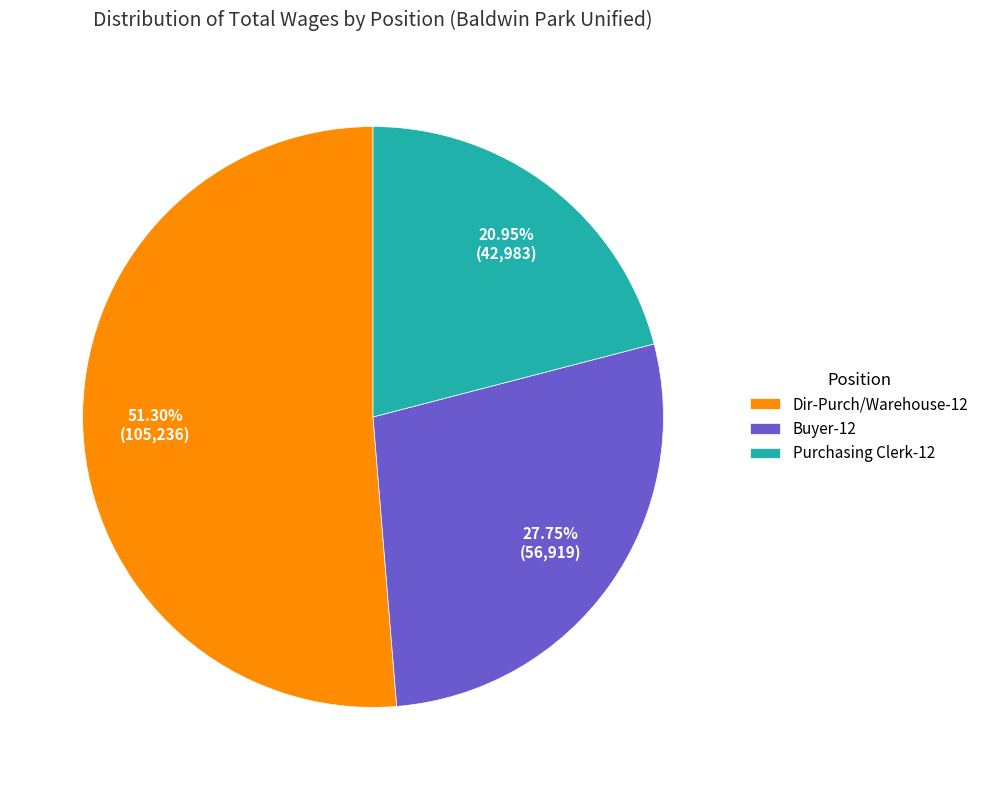

Which has a higher value, Dir-Purch/Warehouse-12 or Buyer-12?

Dir-Purch/Warehouse-12